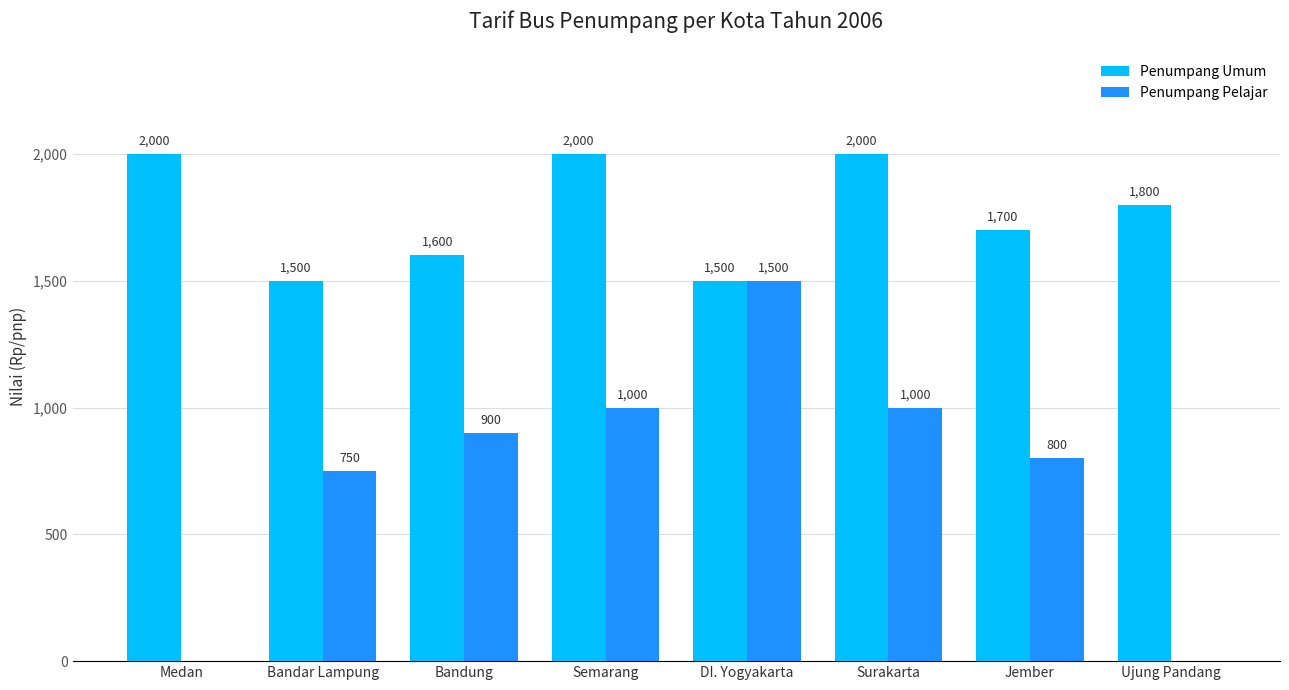

What is the sum of the Penumpang Umum values at Surakarta and Bandar Lampung?

3500